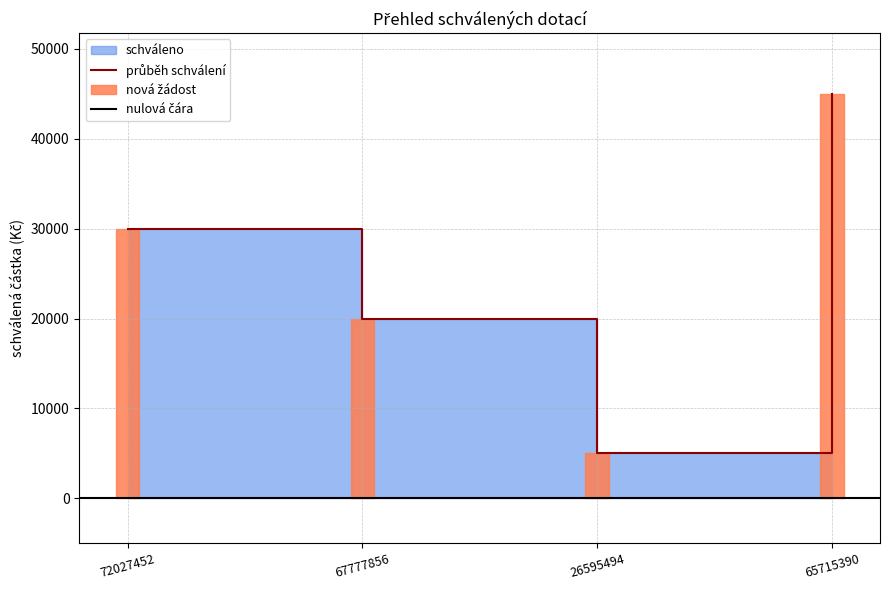

Between 26595494 and 67777856, which is larger?

67777856